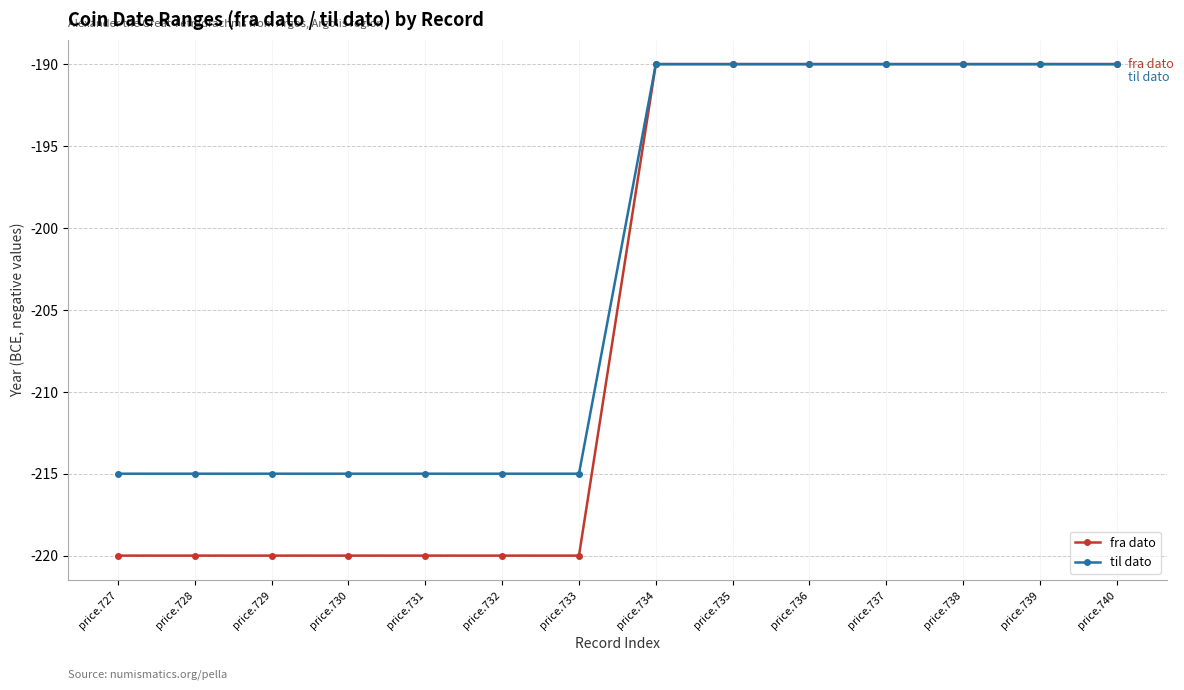

The til dato series shows -215 at price.731. True or false?

True